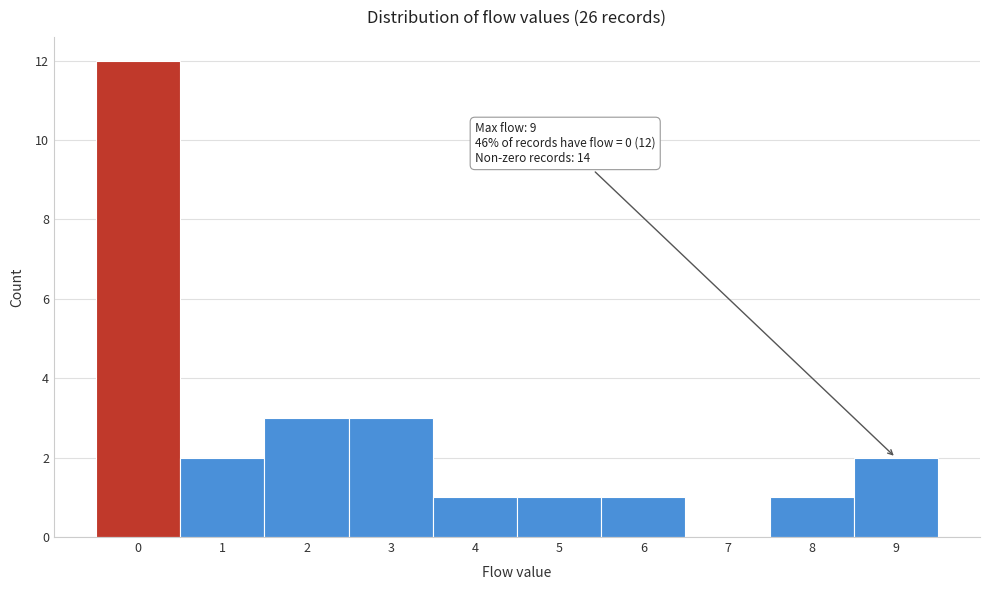

Which range on the x-axis has the tallest bar?

-0.5 to 0.5